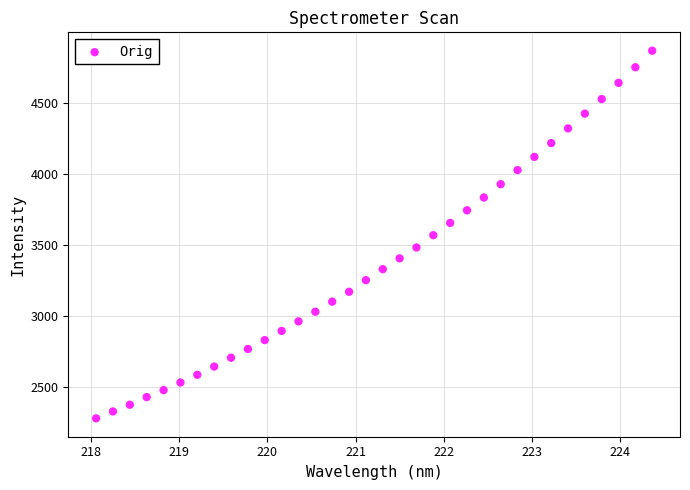

What is the range of Y values (max minus min)?

2585.3